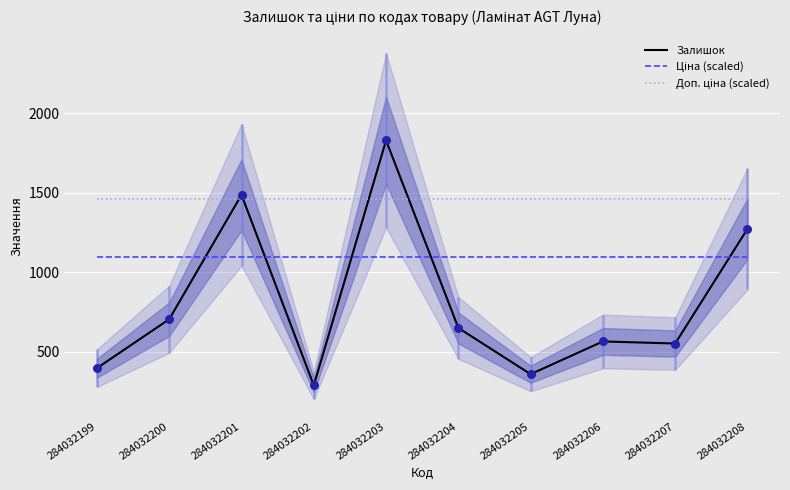

What are all the series names shown in the legend?

Залишок, Ціна (scaled), Доп. ціна (scaled)